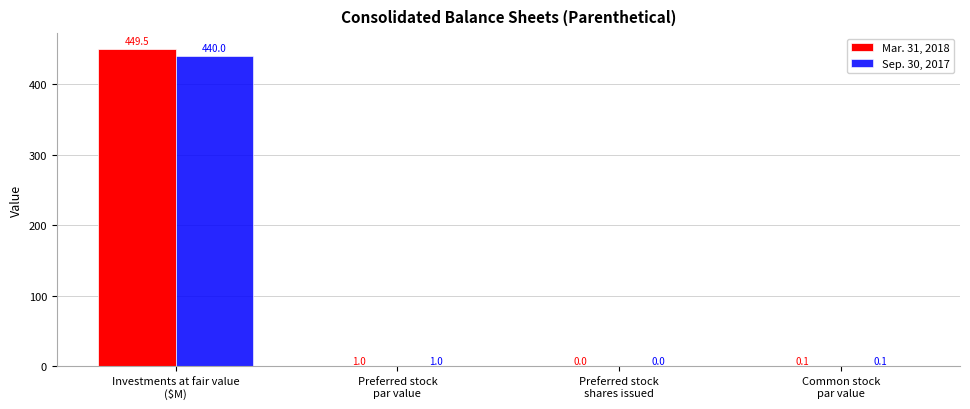

What is the maximum value shown in the chart?

449.5